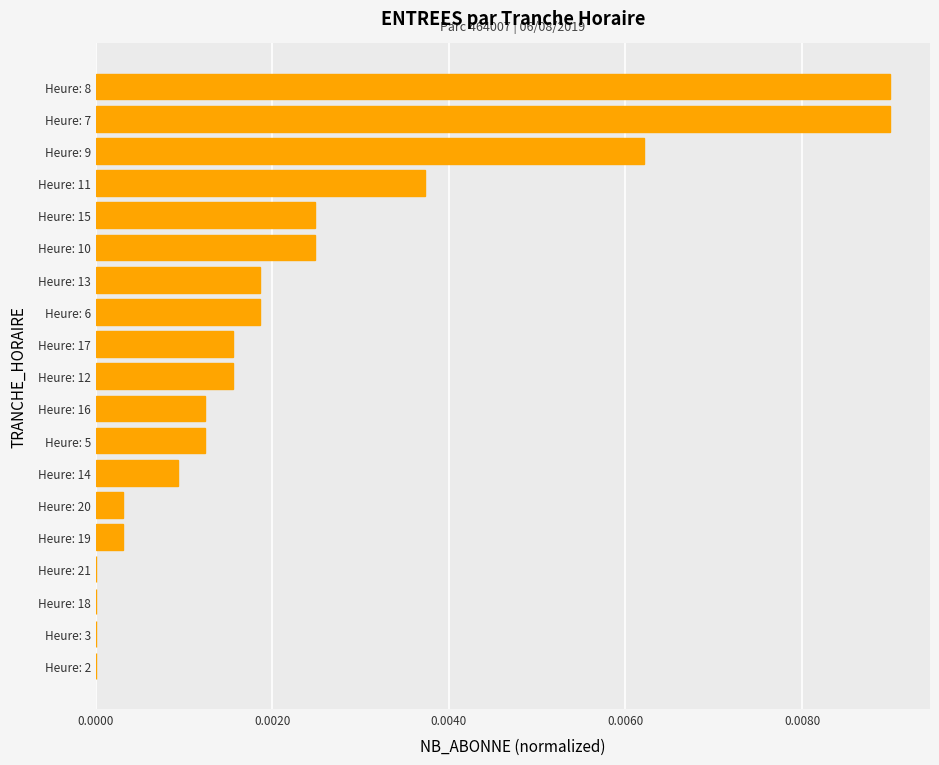

Which has a higher value, Heure: 20 or Heure: 21?

Heure: 20